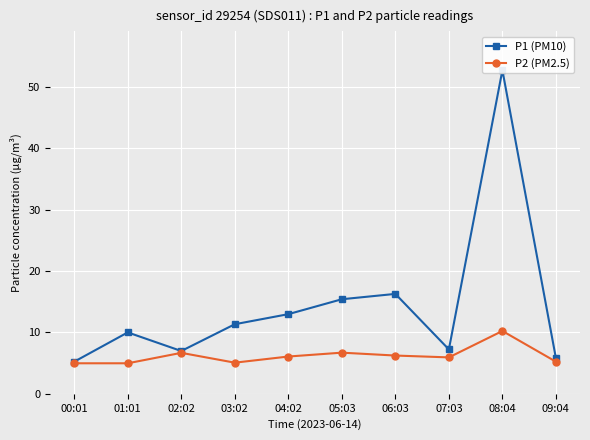

How many data points does each series have?

10